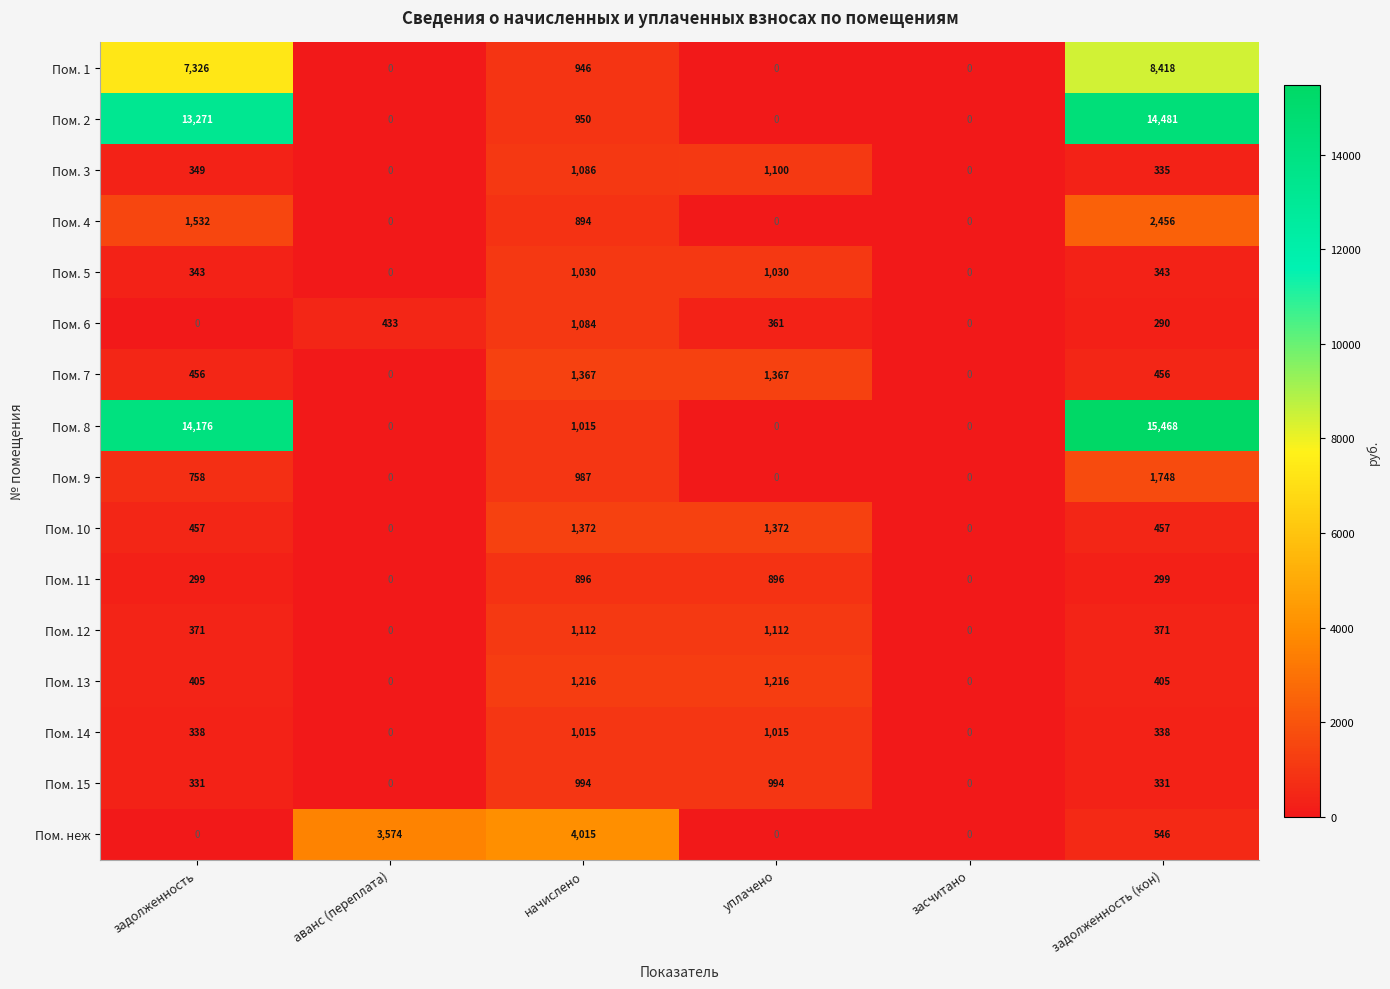

Rank the series by their maximum value, from highest to lowest.

Пом. 8, Пом. 2, Пом. 1, Пом. неж, Пом. 4, Пом. 9, Пом. 10, Пом. 7, Пом. 13, Пом. 12, Пом. 3, Пом. 6, Пом. 5, Пом. 14, Пом. 15, Пом. 11